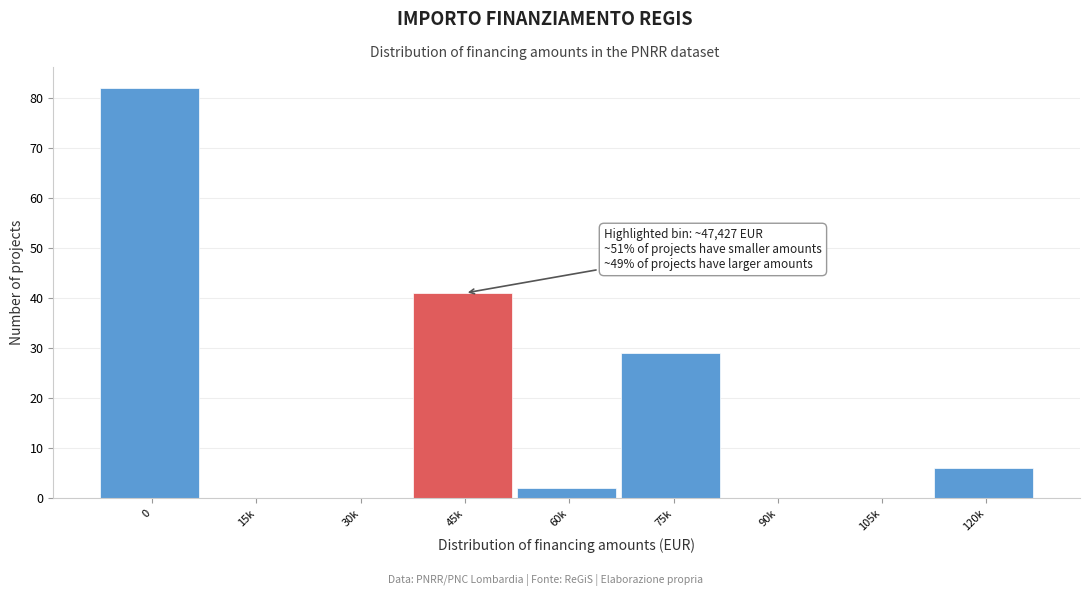

Reading left to right, list all the values displayed in this chart.

0=82	15k=0	30k=0	45k=41	60k=2	75k=29	90k=0	105k=0	120k=6